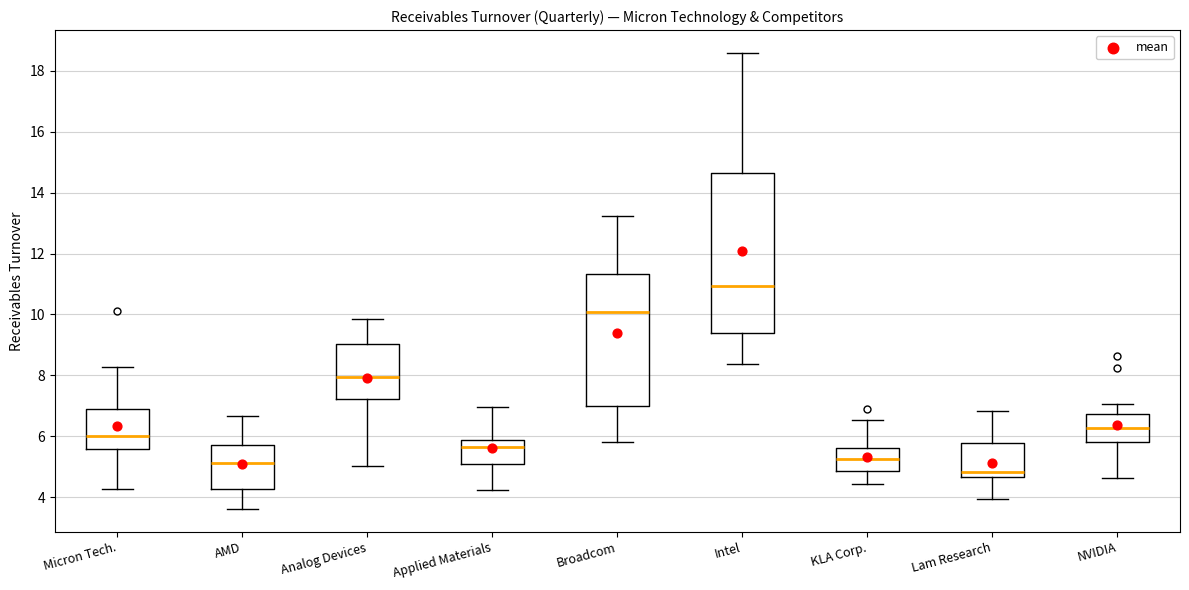

Which box has the highest median line?

Intel